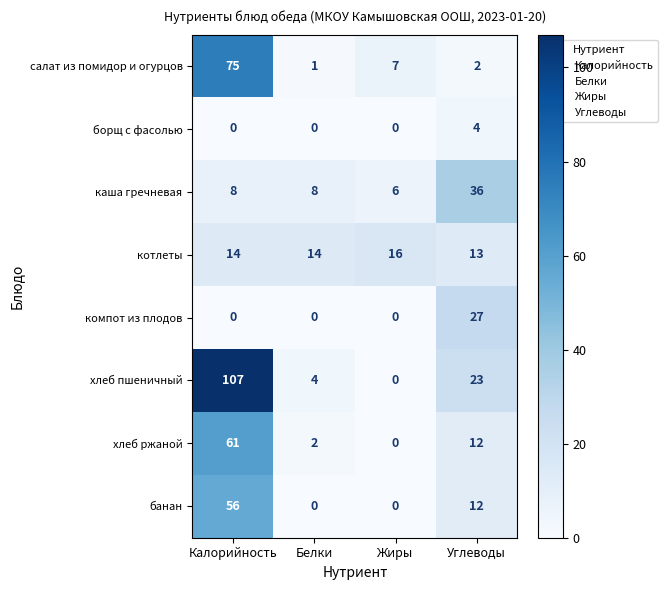

What is the difference between the highest and lowest values at Калорийность?

107